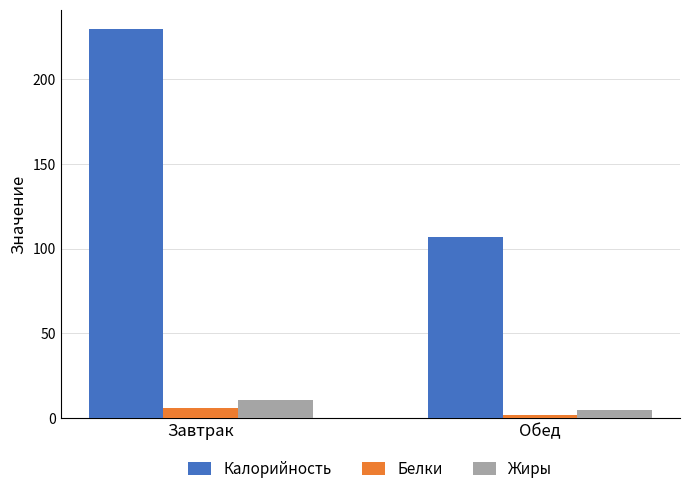

What is the value of the Жиры bar at the 2nd from the left?

4.6